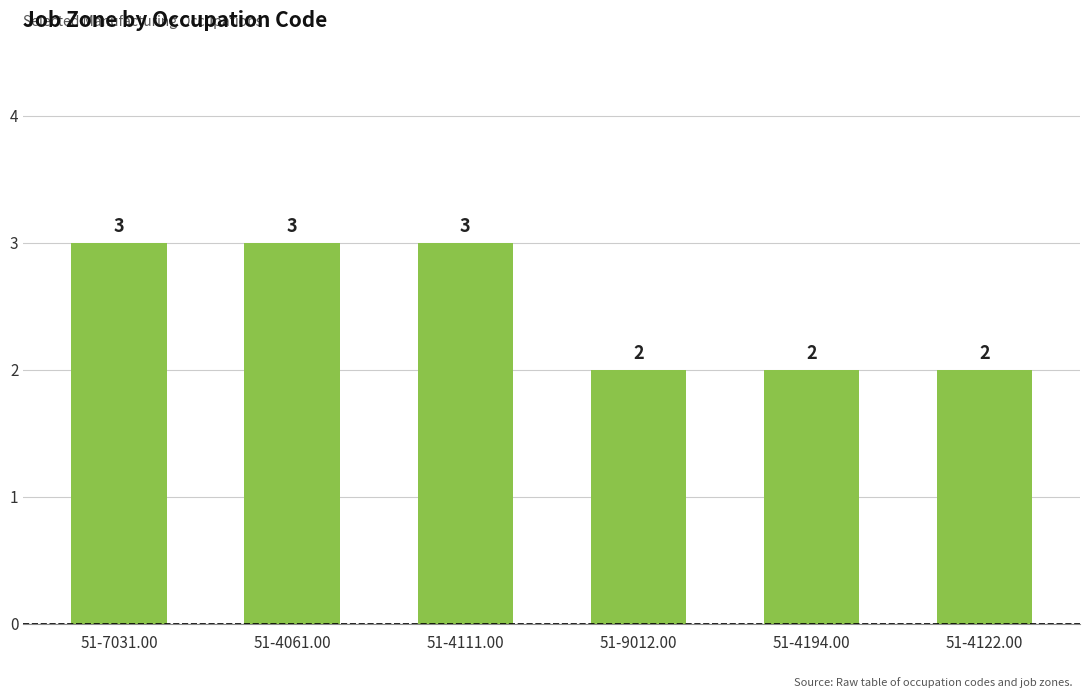

What is the maximum value shown in the chart?

3